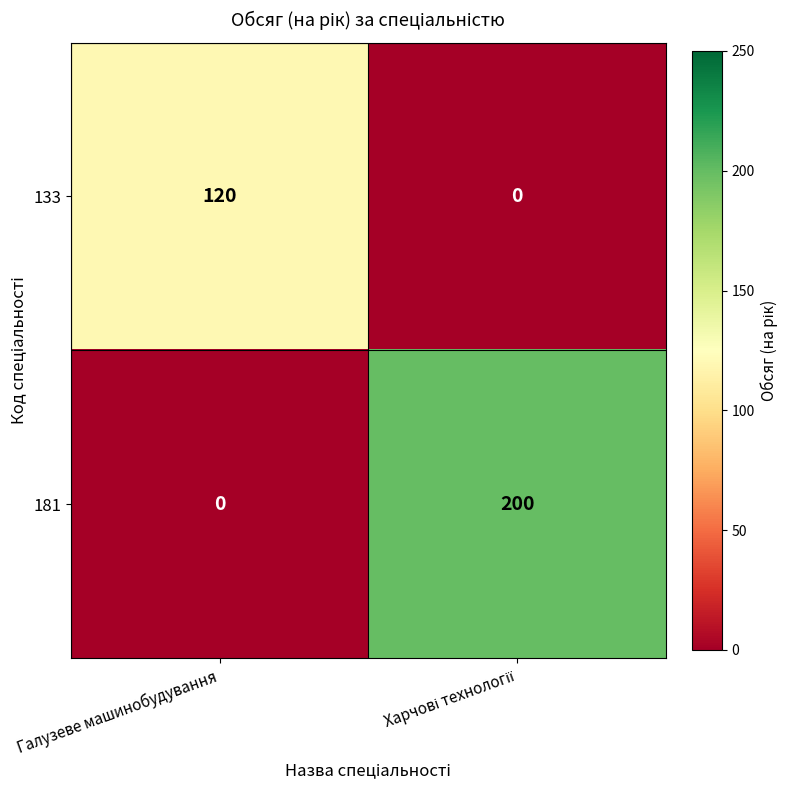

Where is 181 nearest to the value 100?

Галузеве машинобудування